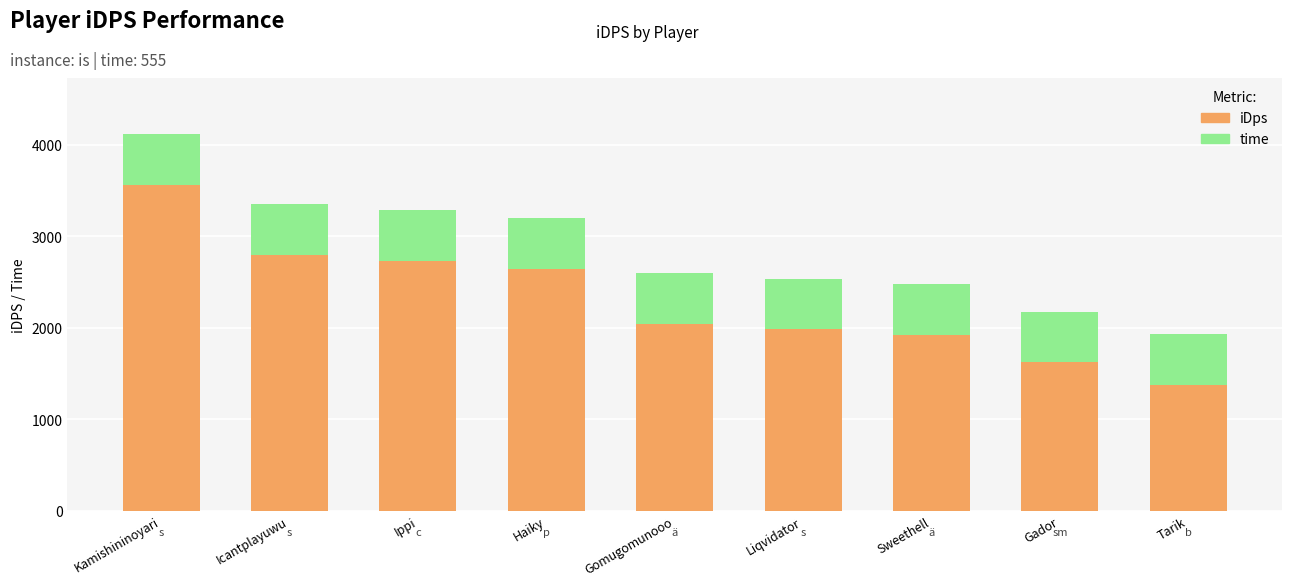

At which label is iDps closest to 2468?

Haiky